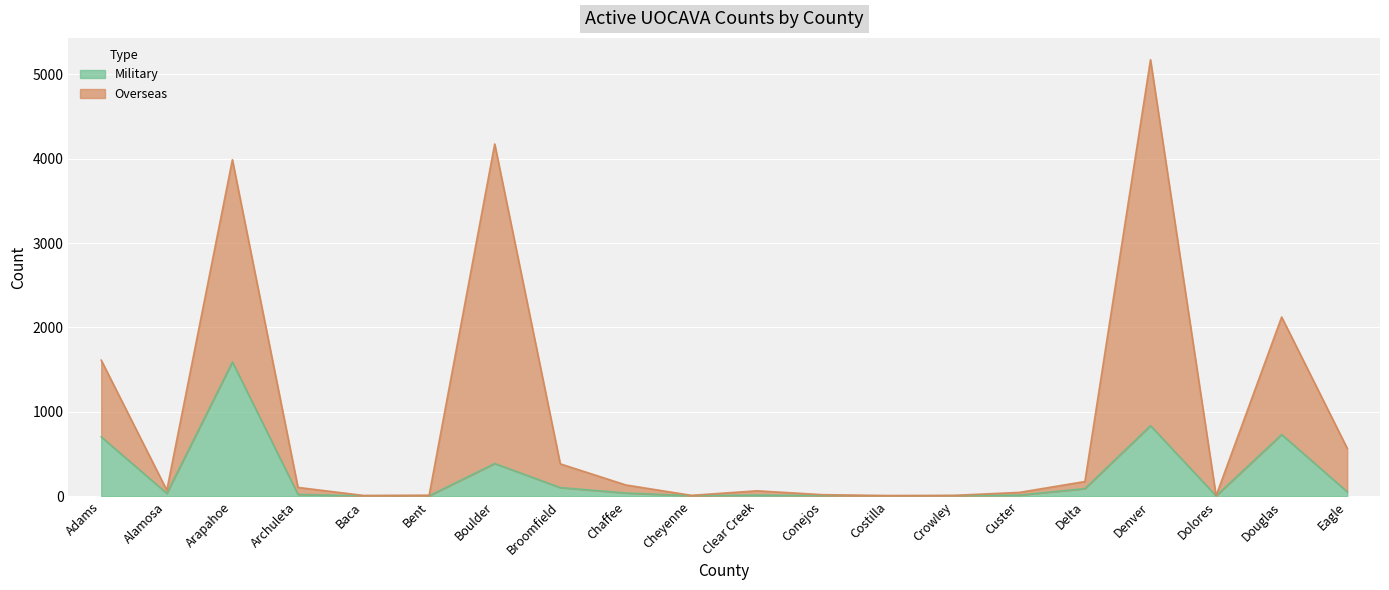

Rank the series by their maximum value, from lowest to highest.

Military, Overseas